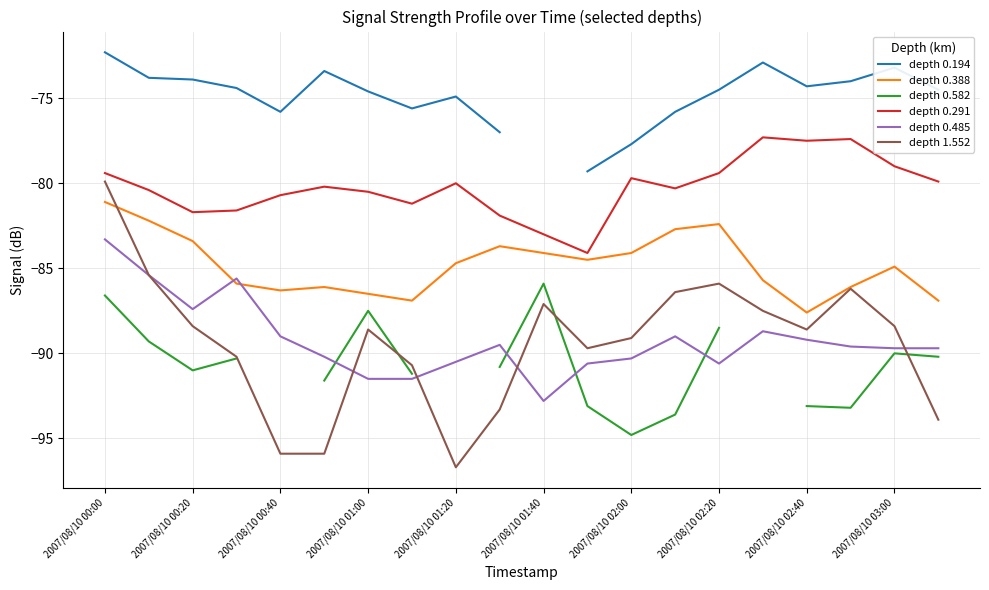

How many intersections are there between depth 0.485 and depth 0.388?

2